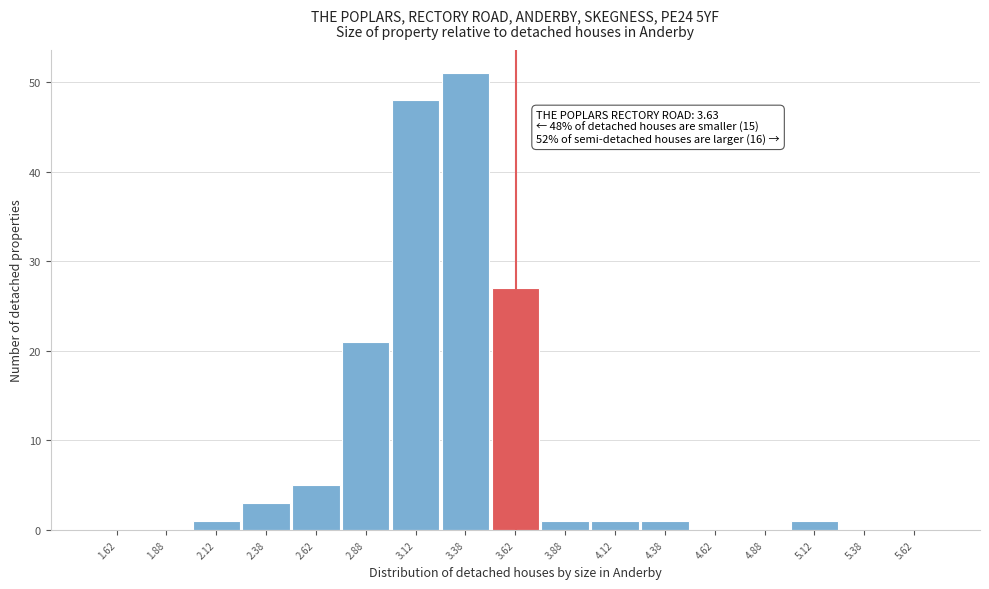

Which range on the x-axis has the tallest bar?

3.25 to 3.50